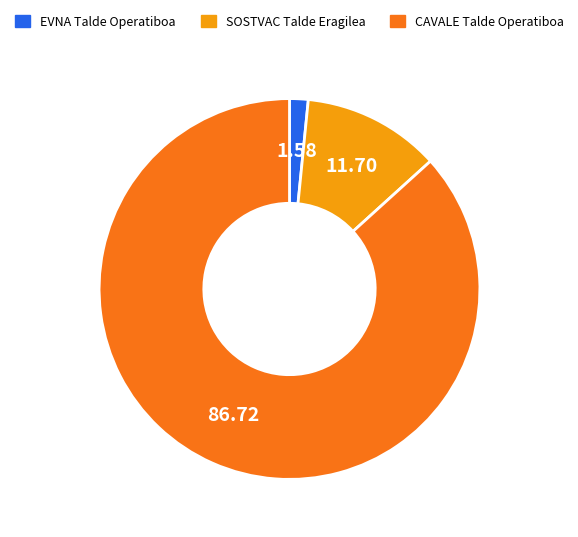

Which has a higher value, EVNA Talde Operatiboa or CAVALE Talde Operatiboa?

CAVALE Talde Operatiboa